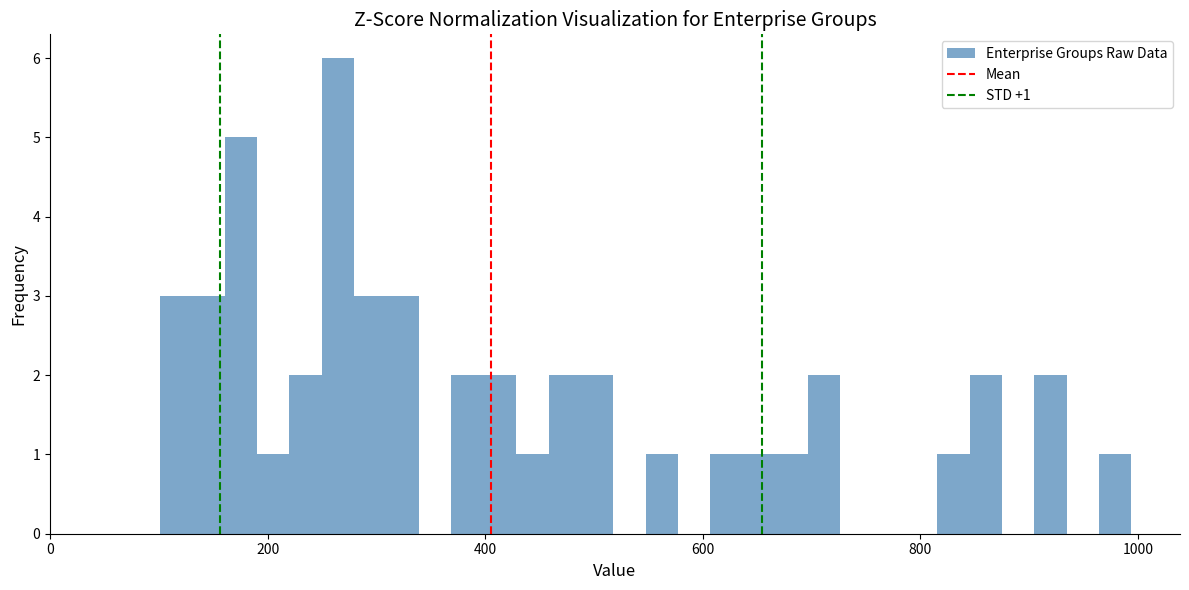

Read against the x-axis, roughly where is the centre of the tallest bar?

260